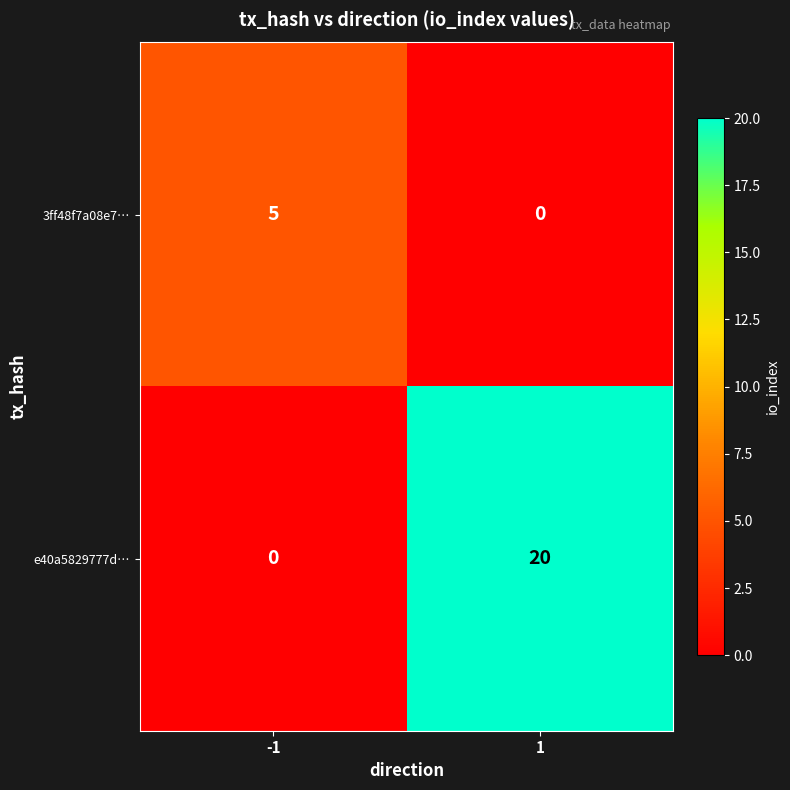

Which series changed the most between -1 and 1?

e40a5829777d…